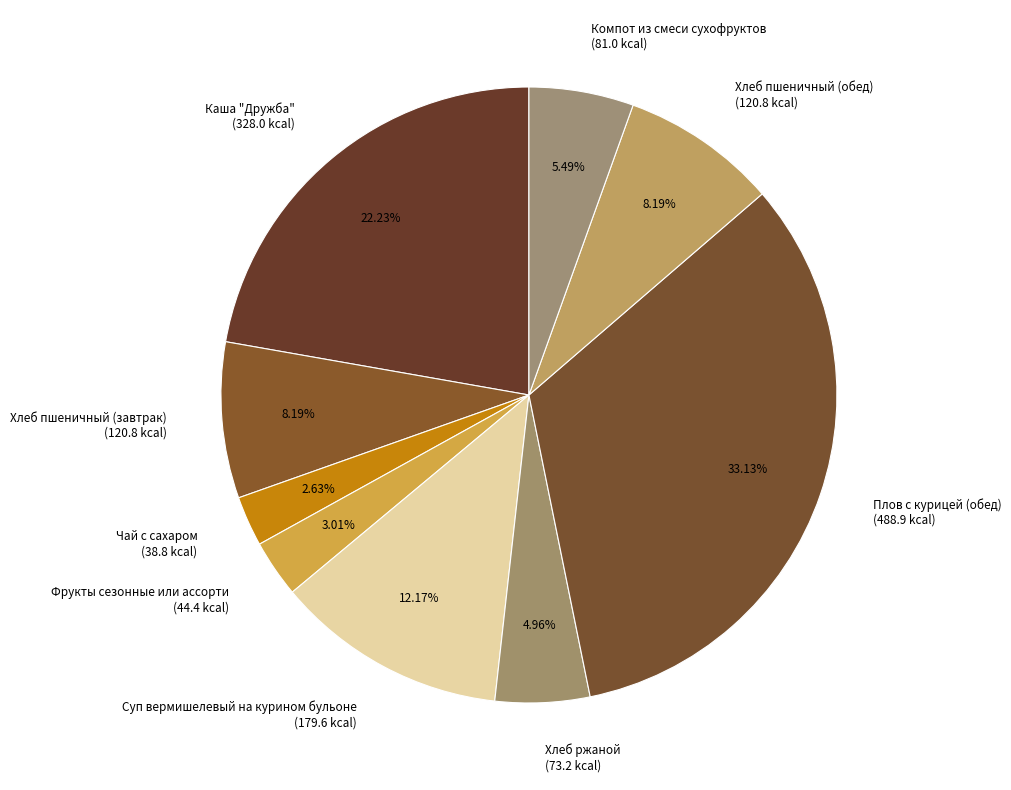

How many slices are in this pie chart?

9